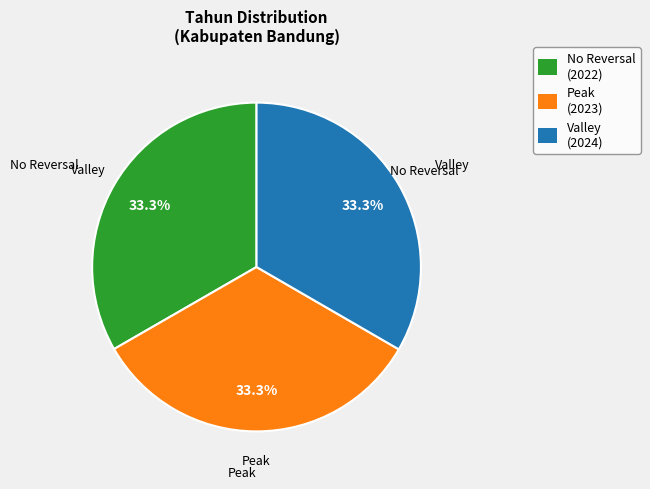

Count the number of slices in the pie.

3